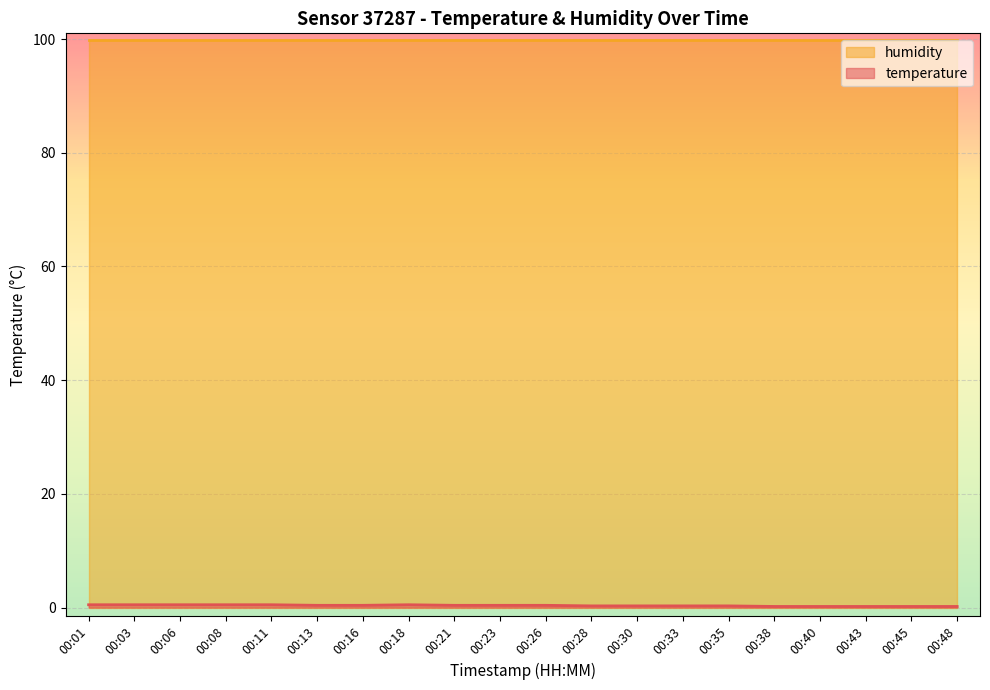

Which has a higher value, 00:28 or 00:48?

00:28